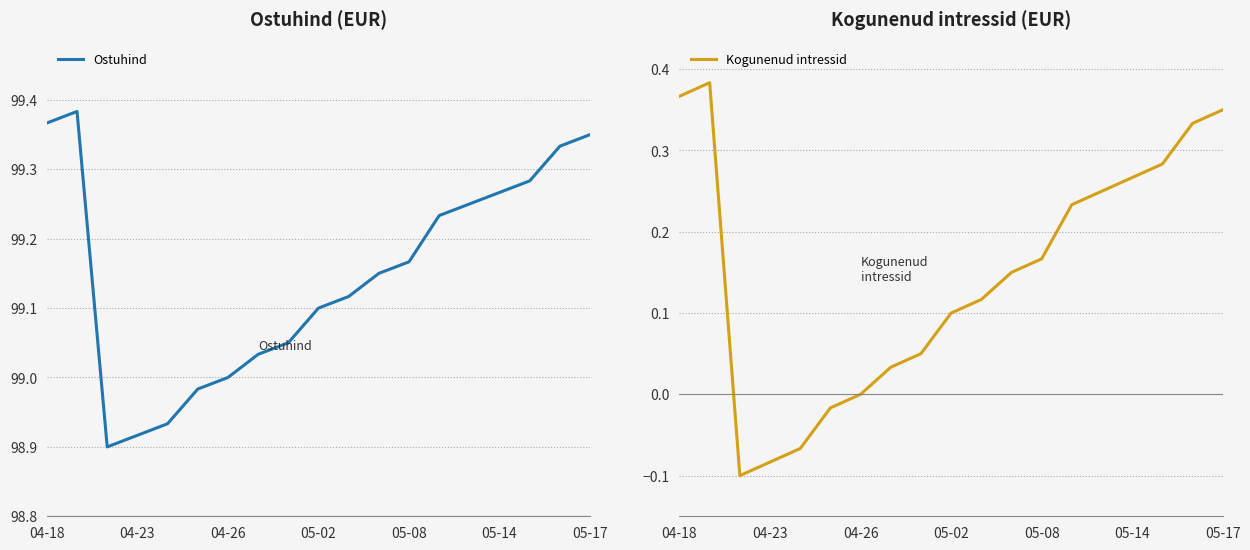

In Kogunenud intressid, how many points are lower than both neighbors (excluding endpoints)?

1